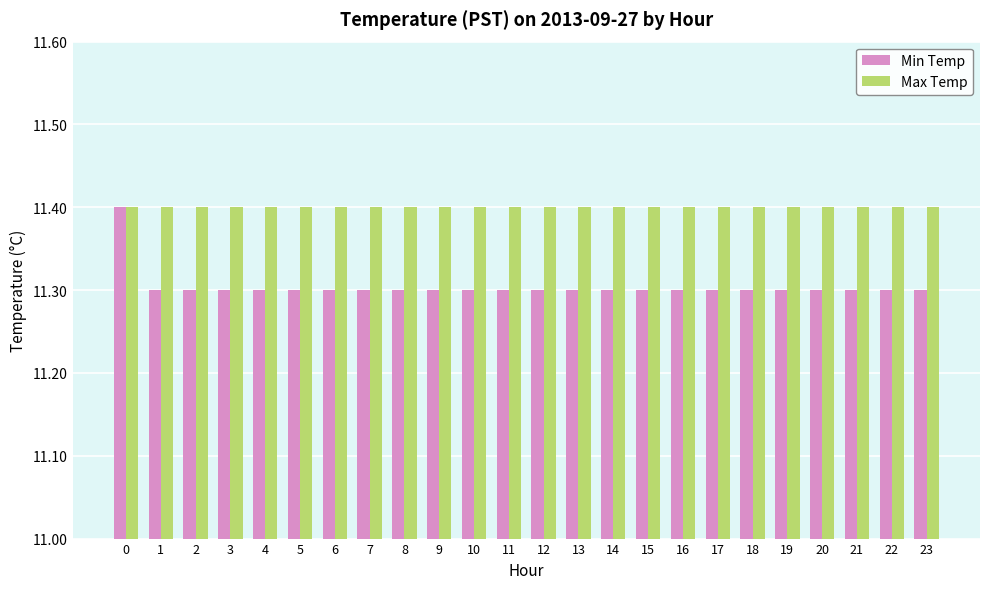

Which series has the largest total across all categories?

Max Temp